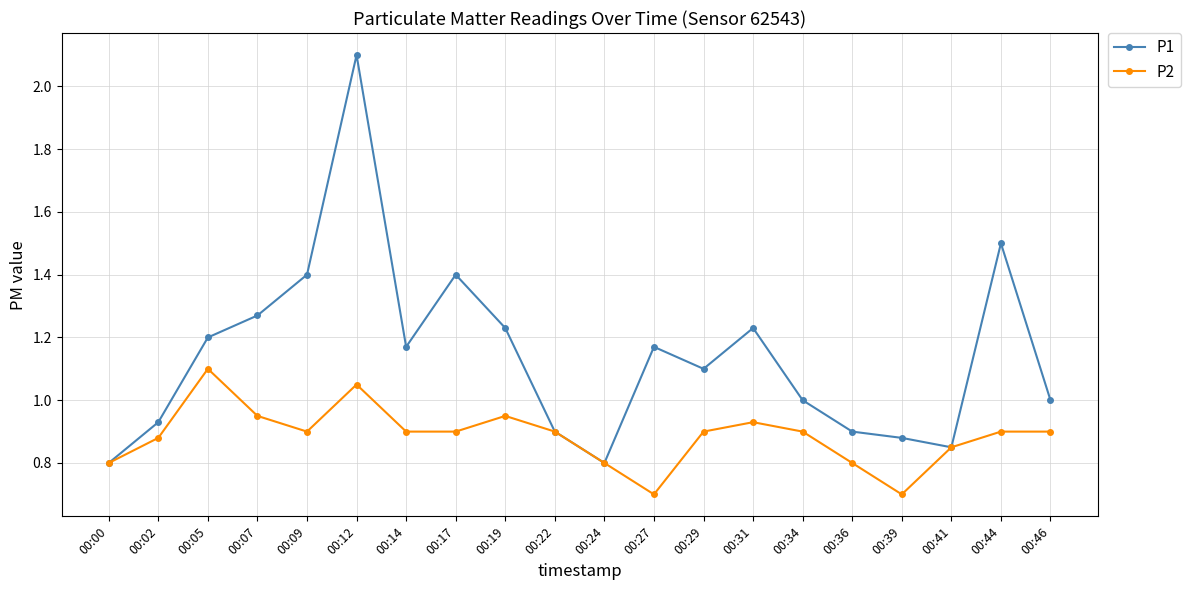

True or false: P1 has a value of 1.5 at 00:12.

False